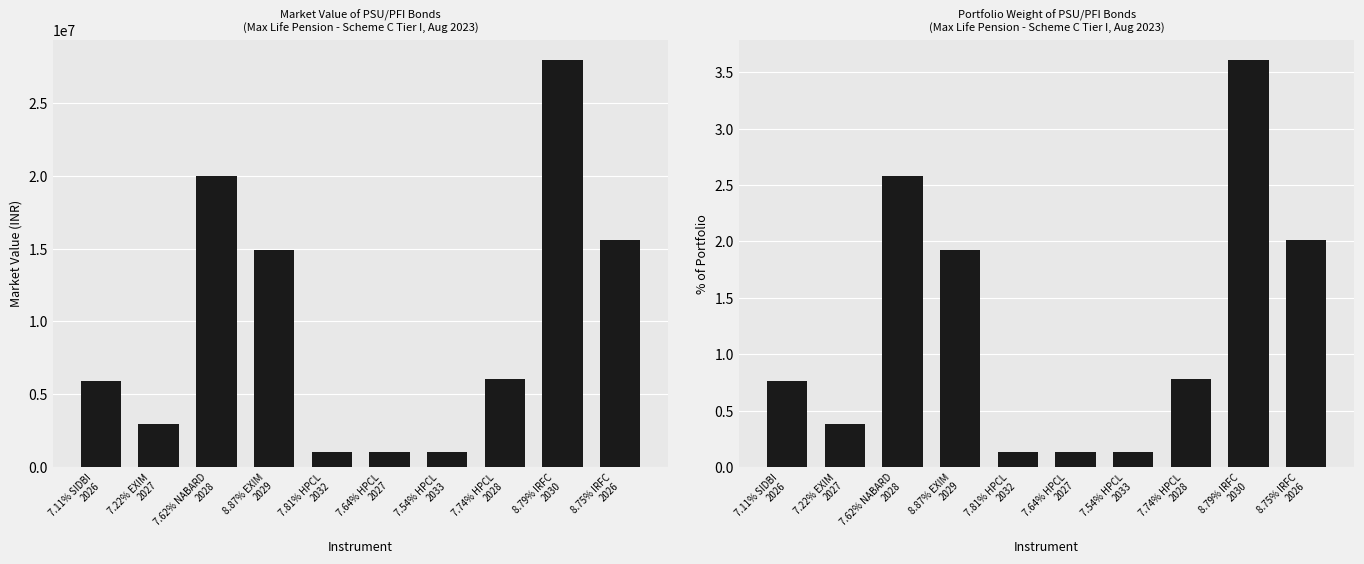

List the labels in order of Market Value value, largest first.

8.79% IRFC
2030, 7.62% NABARD
2028, 8.75% IRFC
2026, 8.87% EXIM
2029, 7.74% HPCL
2028, 7.11% SIDBI
2026, 7.22% EXIM
2027, 7.81% HPCL
2032, 7.64% HPCL
2027, 7.54% HPCL
2033